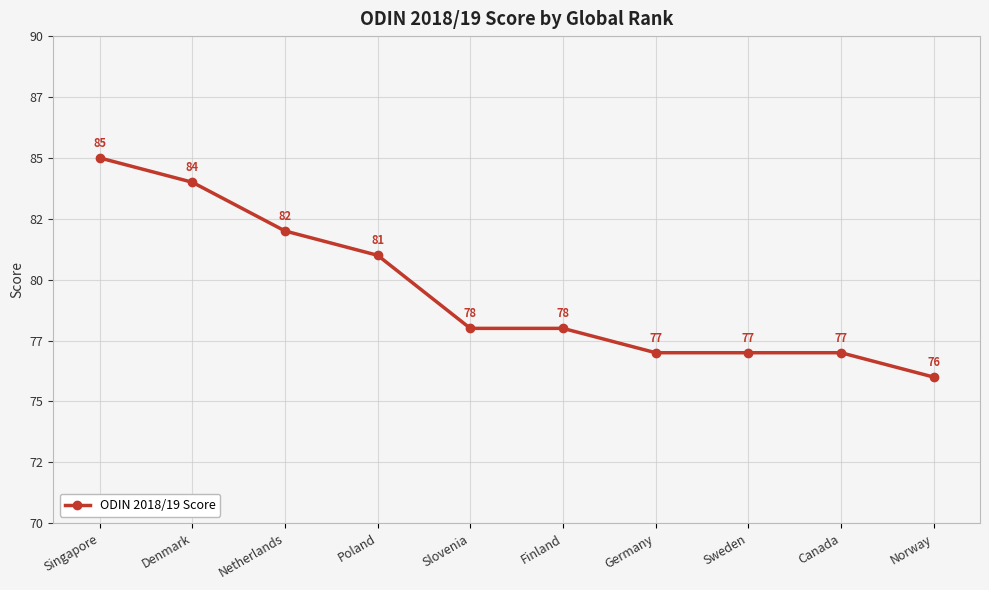

Reading left to right, what are all the values shown in this chart?

85	84	82	81	78	78	77	77	77	76